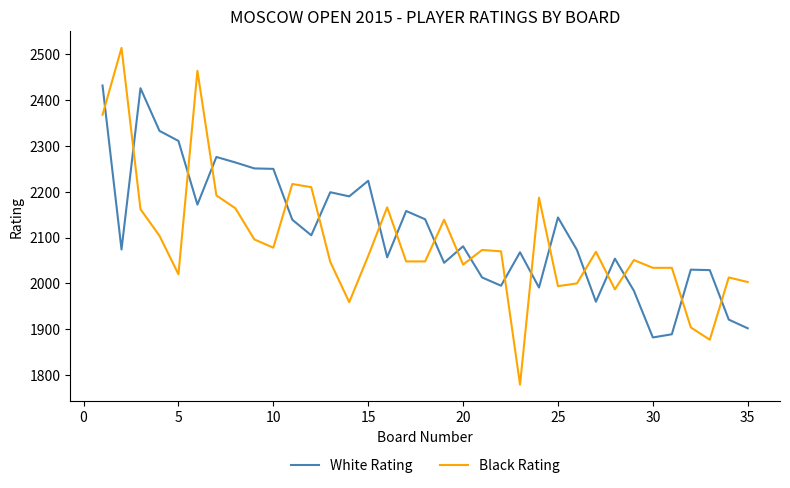

Which series has the largest total across all categories?

White Rating